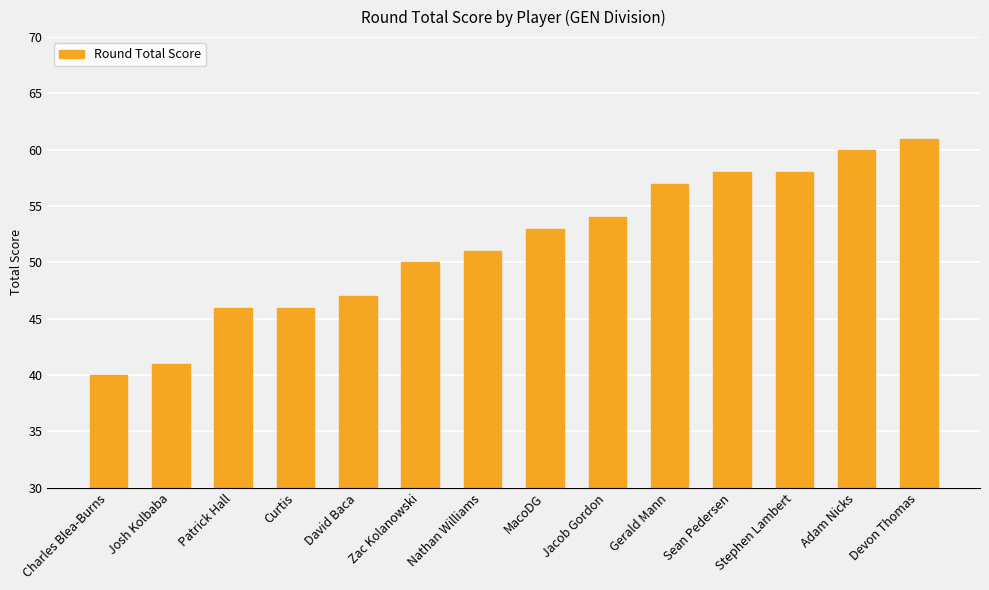

What is the minimum value shown in the chart?

40